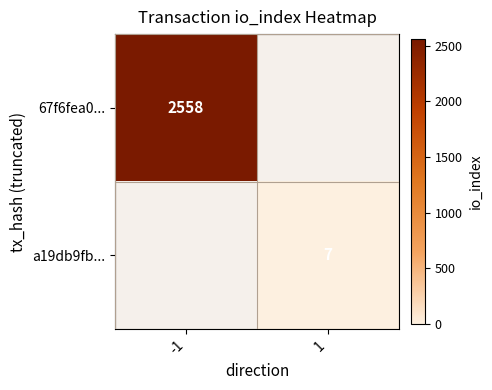

Count the number of data series in this chart.

2